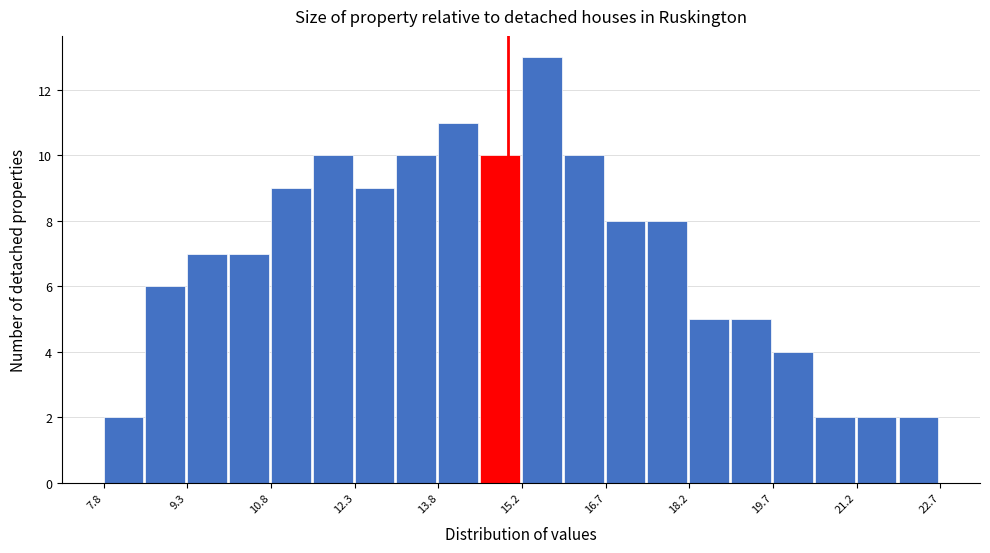

Around what value on the x-axis is the tallest bar? Give the approximate position of its centre, as read against the axis.

15.6